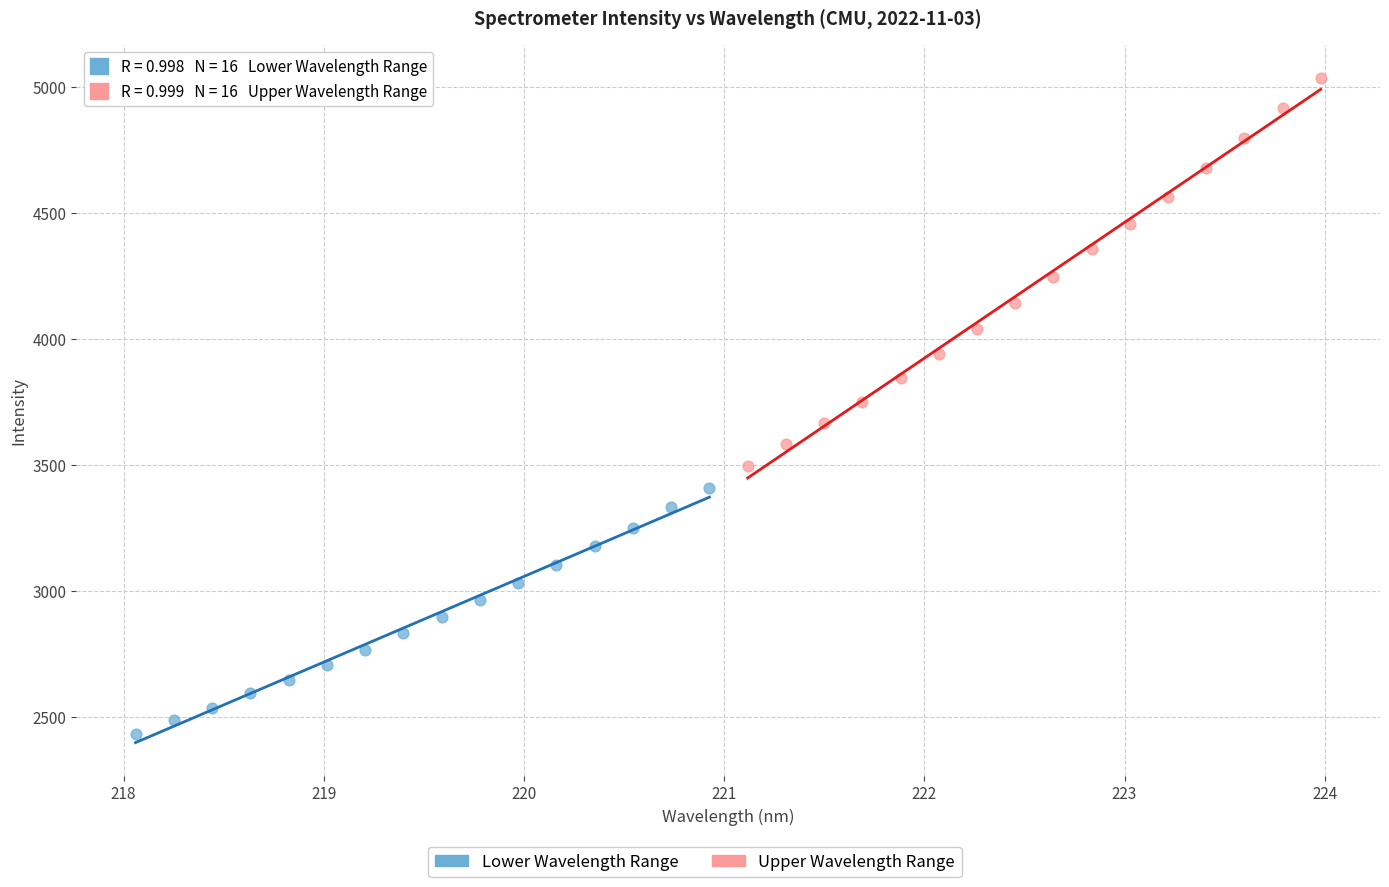

Which series has the widest spread of Y values?

Upper Wavelength Range